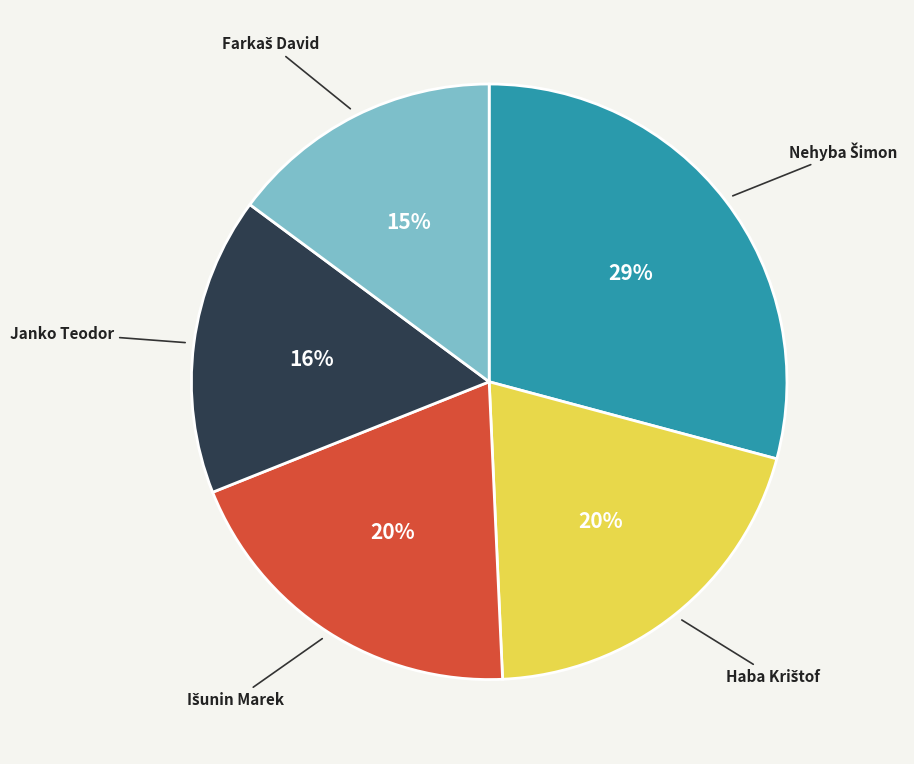

How many segments does this pie chart have?

5